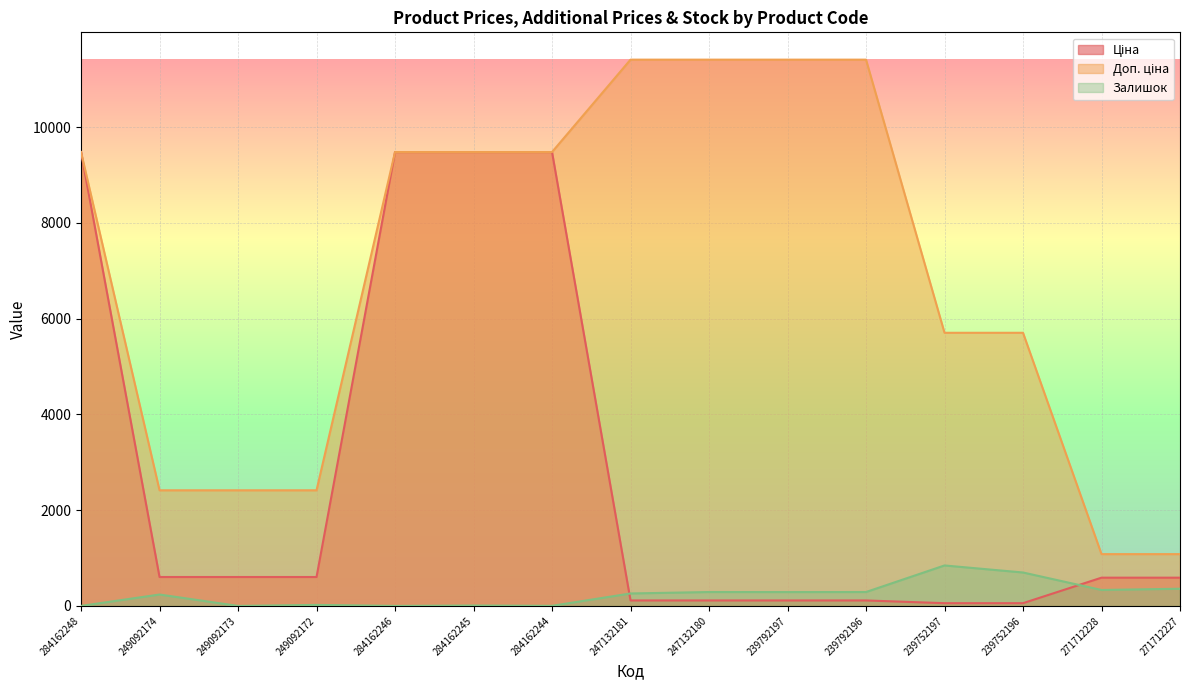

What is the label of the 4th point from the left?

249092172